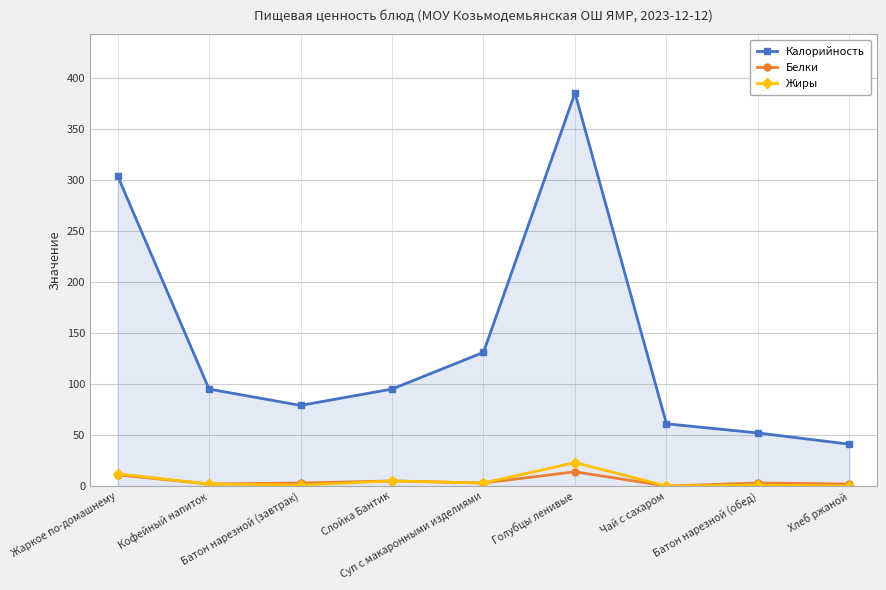

What value does the Калорийность series have at Голубцы ленивые, to the nearest 5?

385